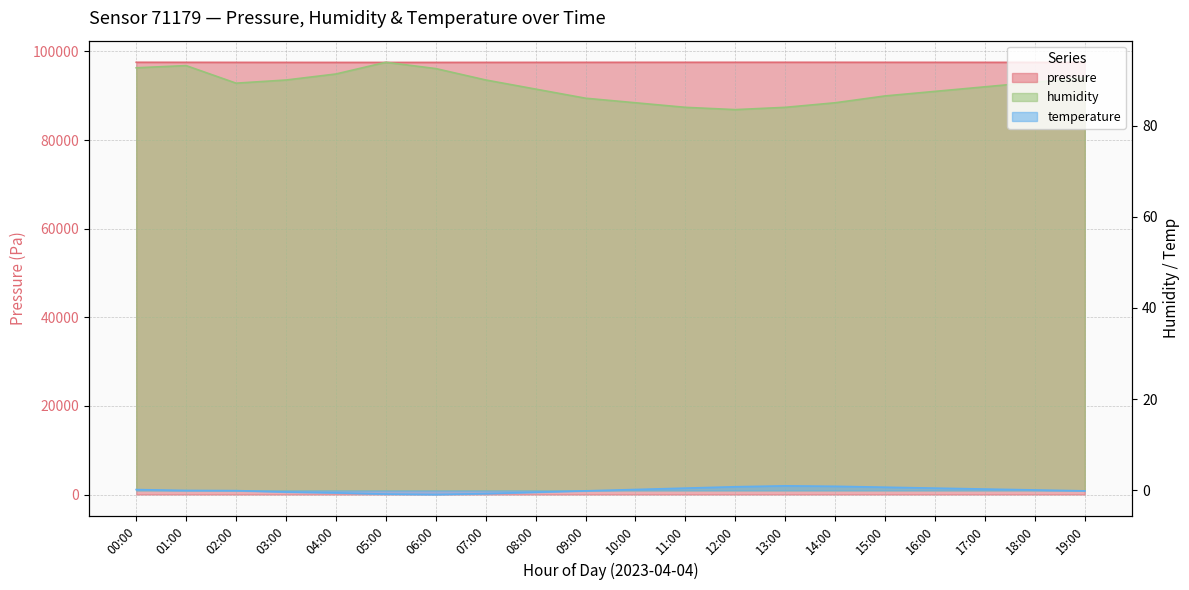

Reading left to right, what are all the values shown in this chart?

pressure: 97539.9	97532.7	97521.2	97516.7	97511.0	97510.5	97512.0	97518.0	97522.0	97528.0	97533.0	97537.0	97540.0	97542.0	97538.0	97534.0	97530.0	97526.0	97522.0	97518.0
humidity: 92.7	93.2	89.3	90.0	91.3	93.9	92.5	90.0	88.0	86.0	85.0	84.0	83.5	84.0	85.0	86.5	87.5	88.5	89.5	90.5
temperature: 0.2	-0.0	-0.1	-0.3	-0.5	-0.8	-0.9	-0.7	-0.4	-0.1	0.2	0.5	0.8	1.0	0.9	0.7	0.5	0.3	0.1	-0.1